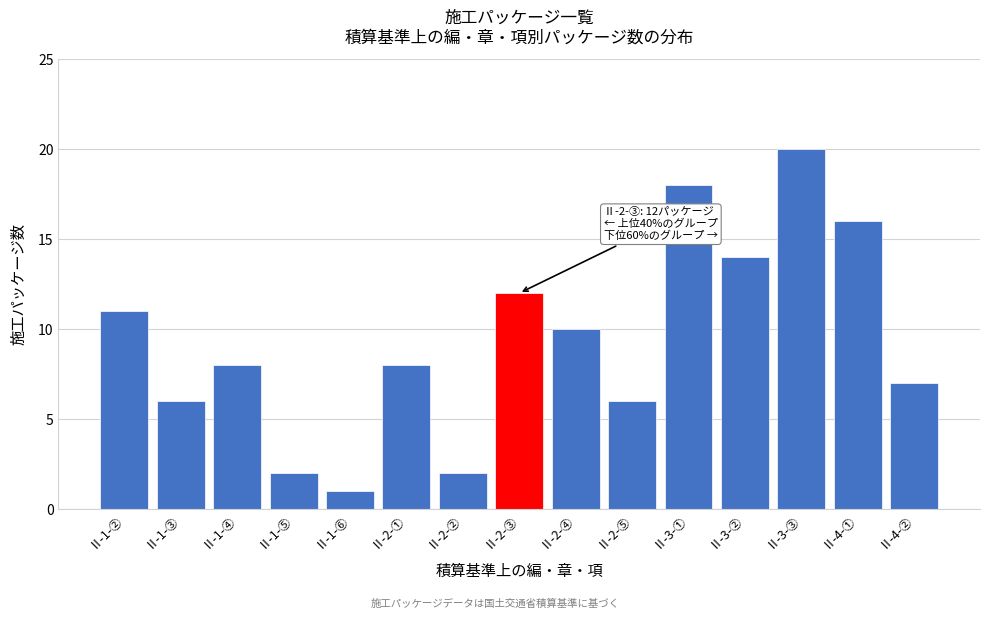

Reading left to right, what are all the values shown in this chart?

11	6	8	2	1	8	2	12	10	6	18	14	20	16	7